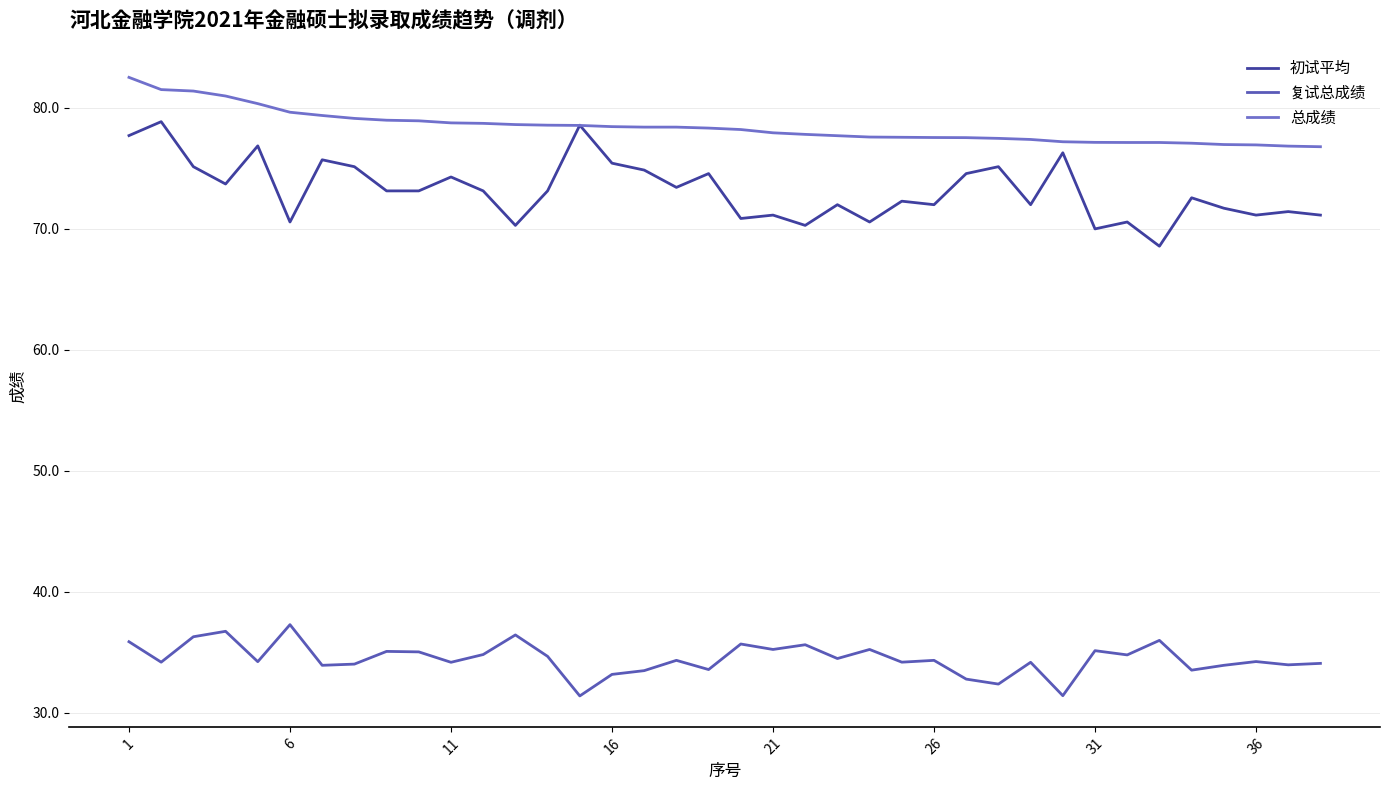

Which series has the largest total across all categories?

总成绩